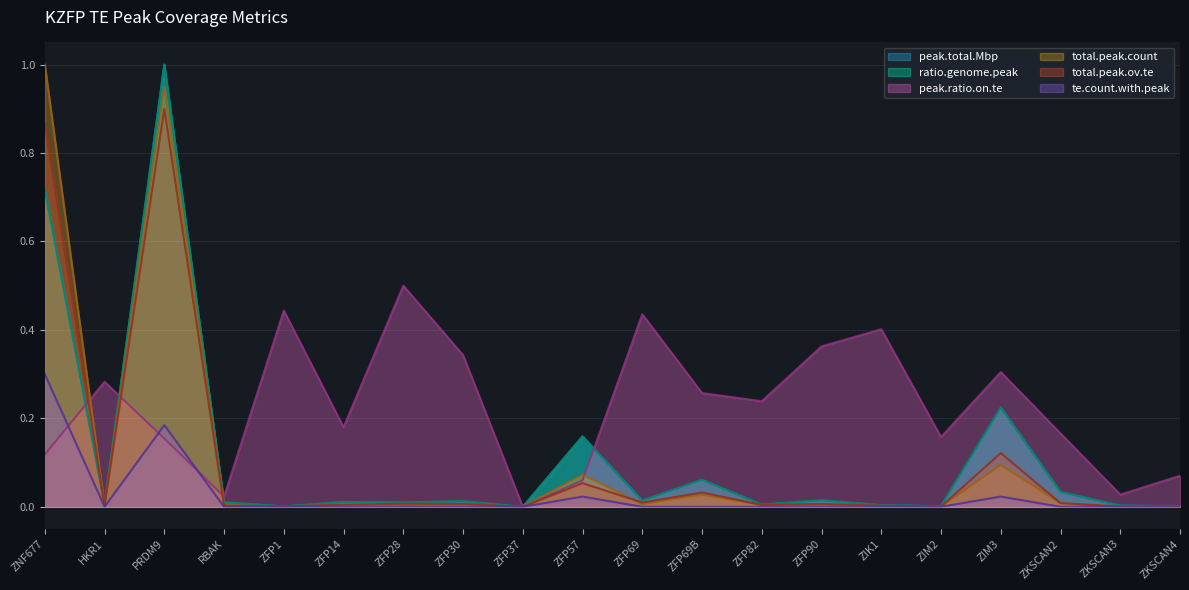

Which series has the largest total across all categories?

peak.ratio.on.te